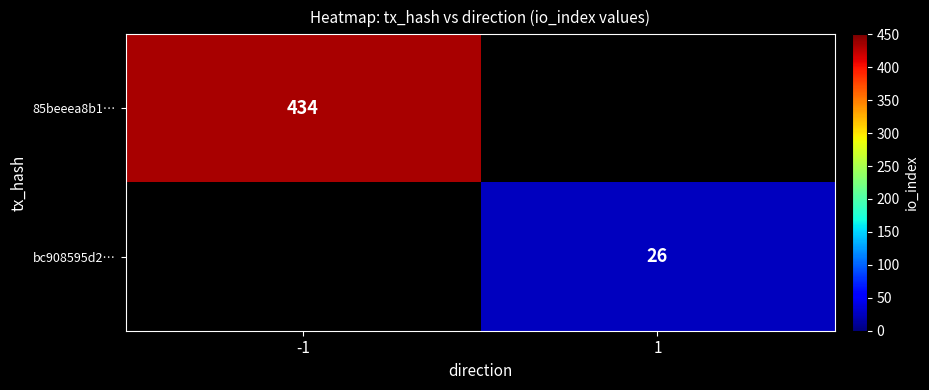

Is it true that bc908595d2… equals 26 at 1?

True